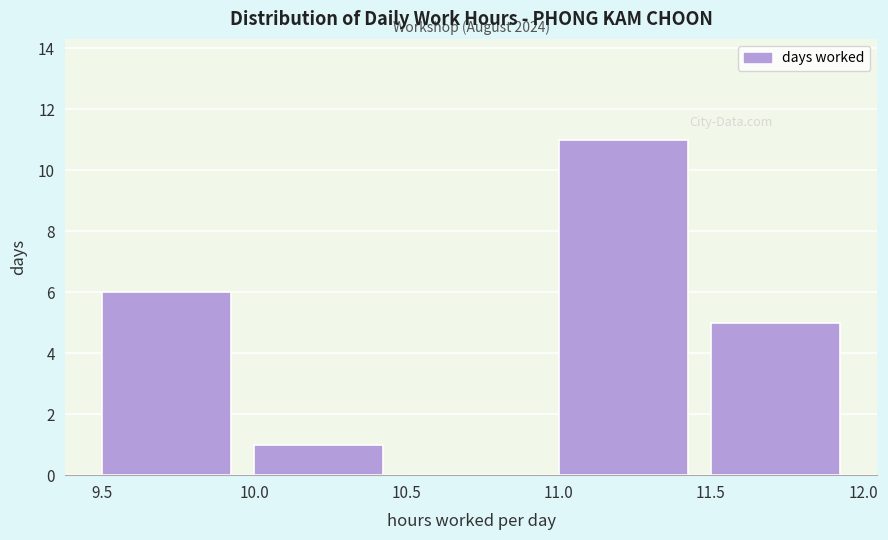

Which range on the x-axis has the tallest bar?

11.0 to 11.5